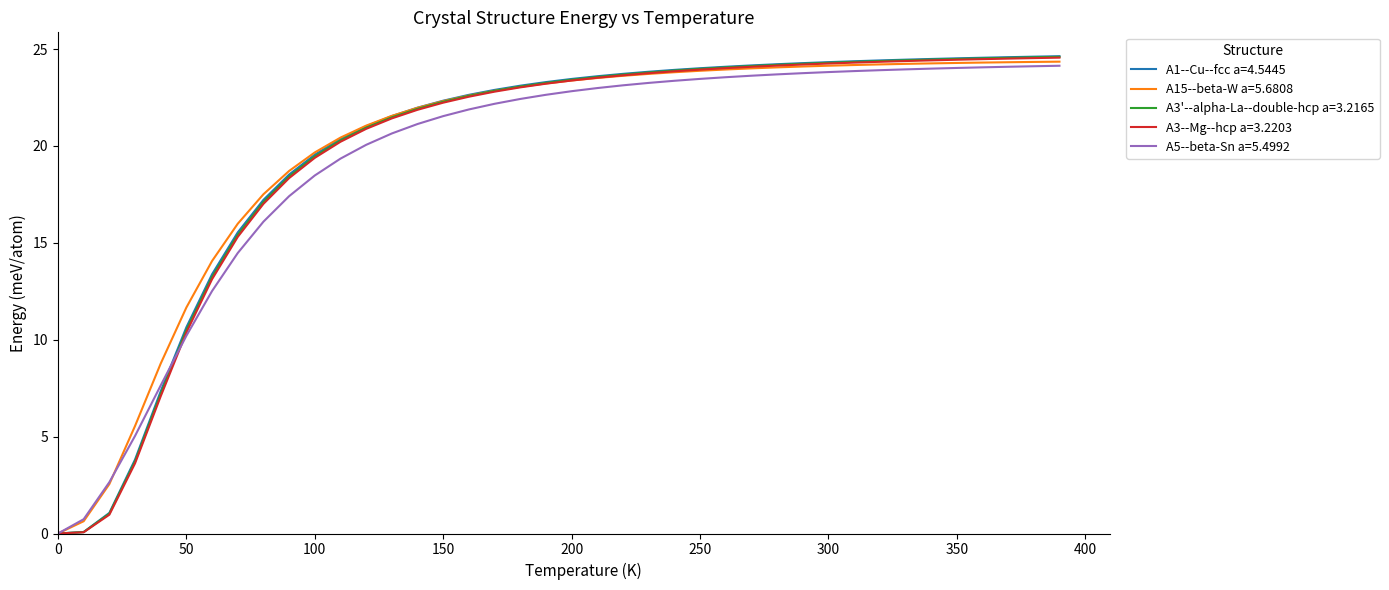

What is the maximum value shown in the chart?

24.6